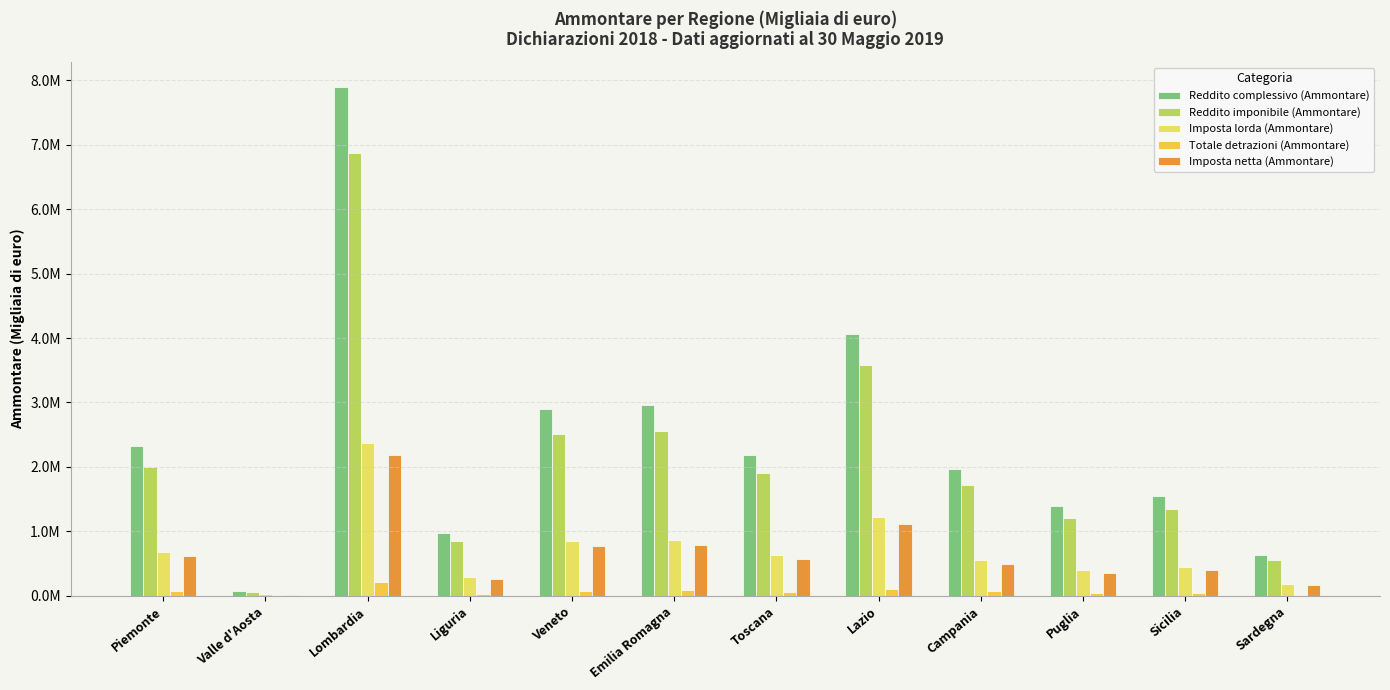

Are the bars grouped side by side (vs. stacked)?

Yes